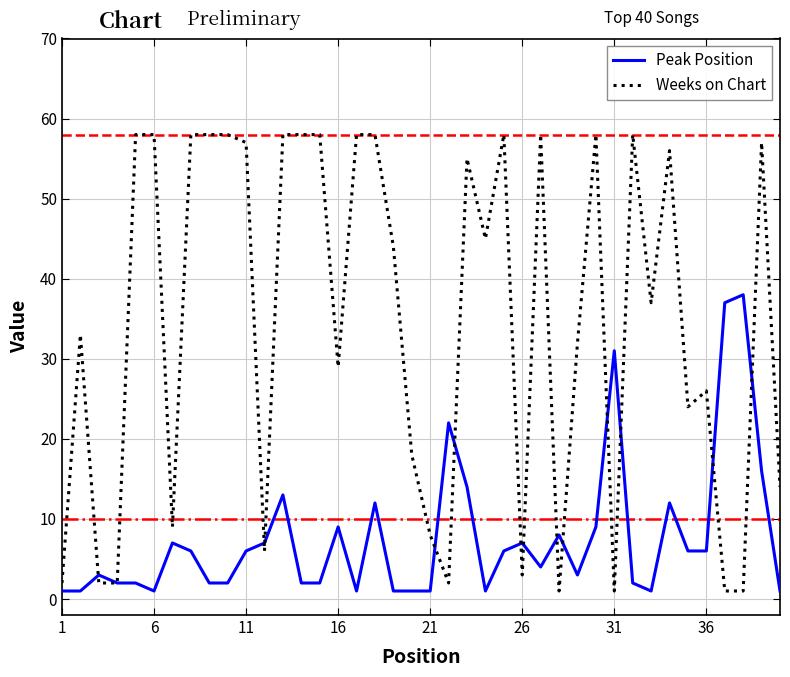

Which series has the largest total across all categories?

Weeks on Chart